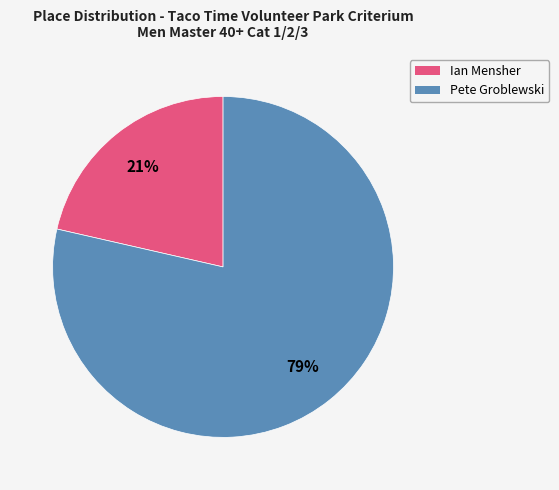

What is the smallest slice in the pie chart?

Ian Mensher